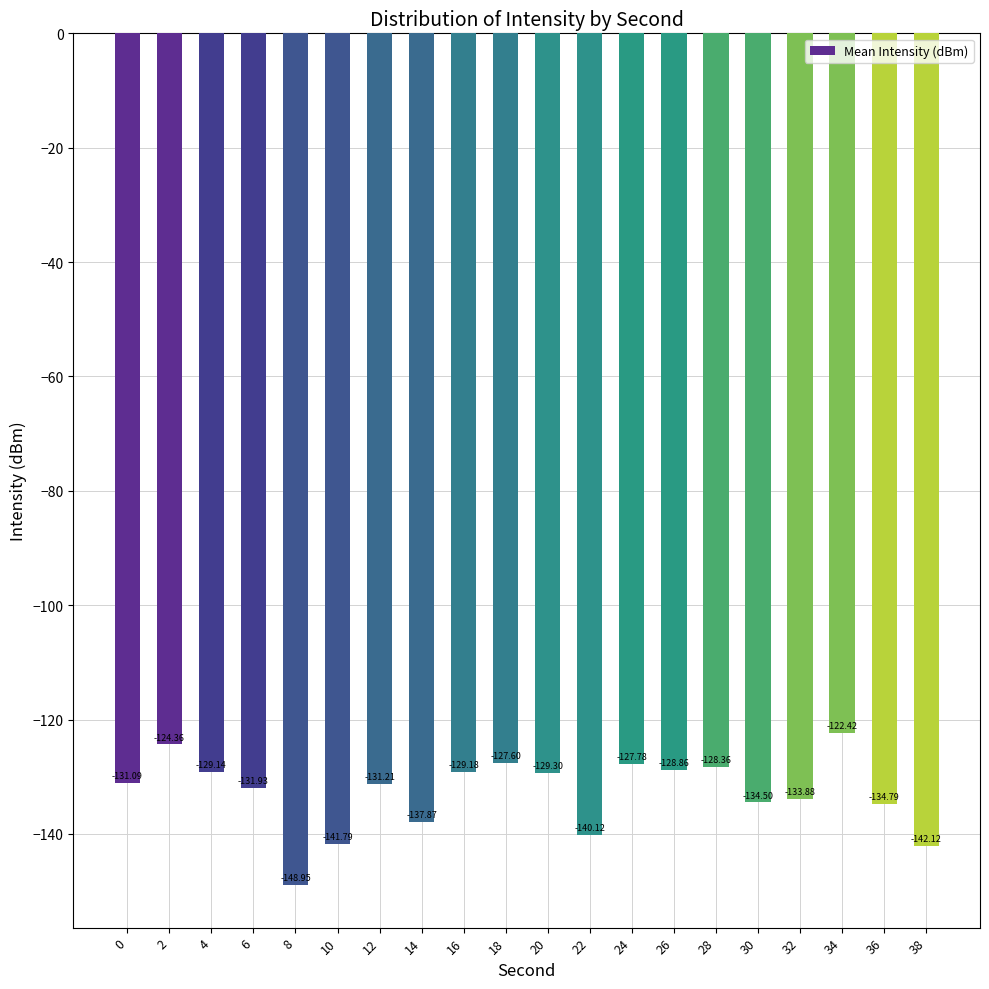

How many values exceed -131?

9